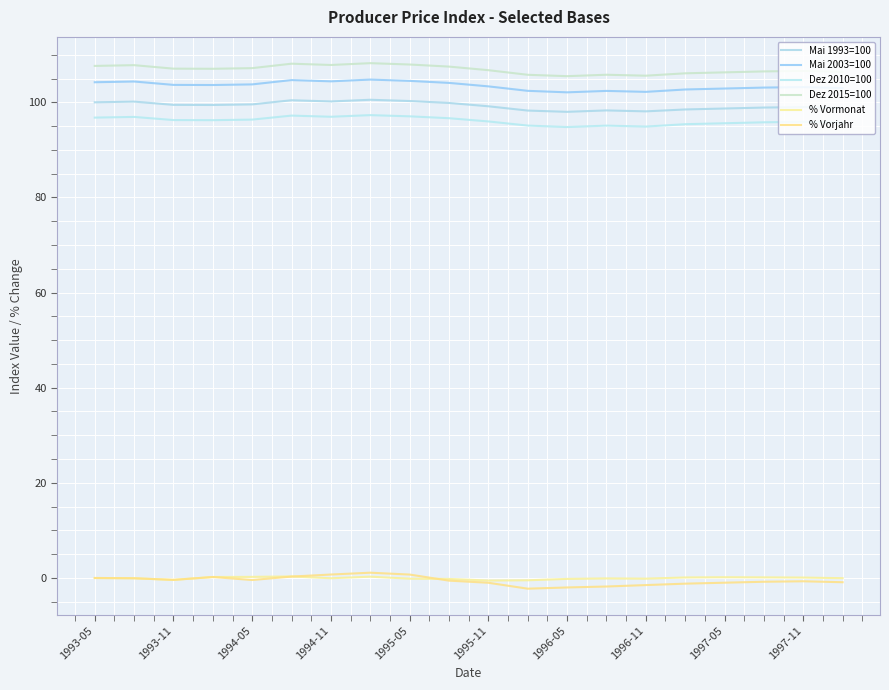

Reading left to right, transcribe all the data shown in this chart.

Mai 1993=100: 100.0	100.1	99.5	99.4	99.6	100.4	100.2	100.5	100.3	99.9	99.2	98.3	98.0	98.3	98.1	98.5	98.7	98.9	99.0	98.8
Mai 2003=100: 104.2	104.4	103.7	103.6	103.8	104.7	104.4	104.8	104.5	104.1	103.4	102.4	102.1	102.4	102.2	102.7	102.9	103.1	103.2	103.0
Dez 2010=100: 96.8	96.9	96.3	96.2	96.4	97.2	97.0	97.3	97.1	96.7	96.0	95.1	94.8	95.1	94.9	95.4	95.6	95.8	95.9	95.7
Dez 2015=100: 107.7	107.8	107.1	107.1	107.2	108.1	107.9	108.2	108.0	107.5	106.8	105.8	105.5	105.8	105.6	106.1	106.3	106.5	106.6	106.4
% Vormonat: -0.0	-0.1	-0.4	0.2	0.2	0.3	-0.1	0.3	-0.2	-0.2	-0.5	-0.5	-0.2	-0.1	-0.1	0.1	0.1	0.1	0.1	-0.1
% Vorjahr: 0.0	-0.1	-0.4	0.2	-0.4	0.3	0.7	1.1	0.7	-0.6	-1.0	-2.3	-2.0	-1.8	-1.5	-1.2	-1.0	-0.8	-0.7	-0.9